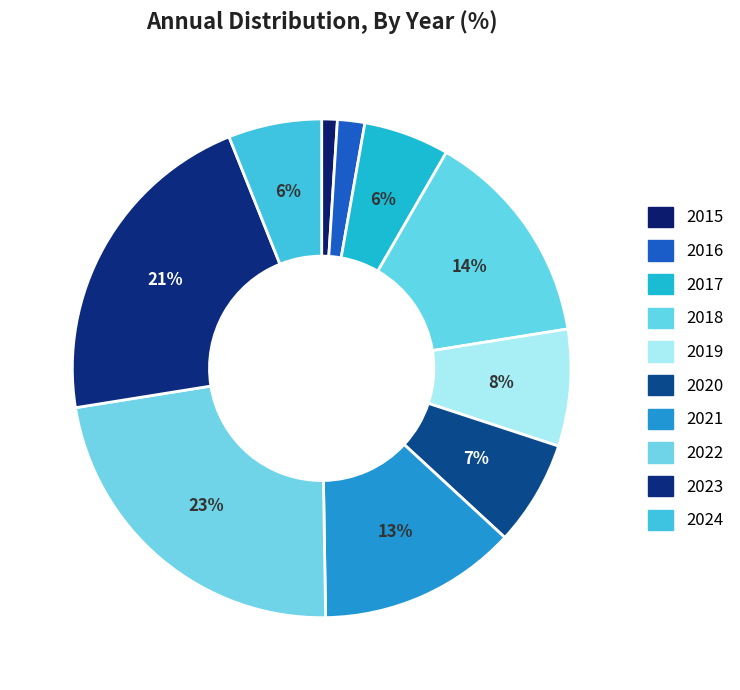

Which category has the biggest portion of the pie?

2022